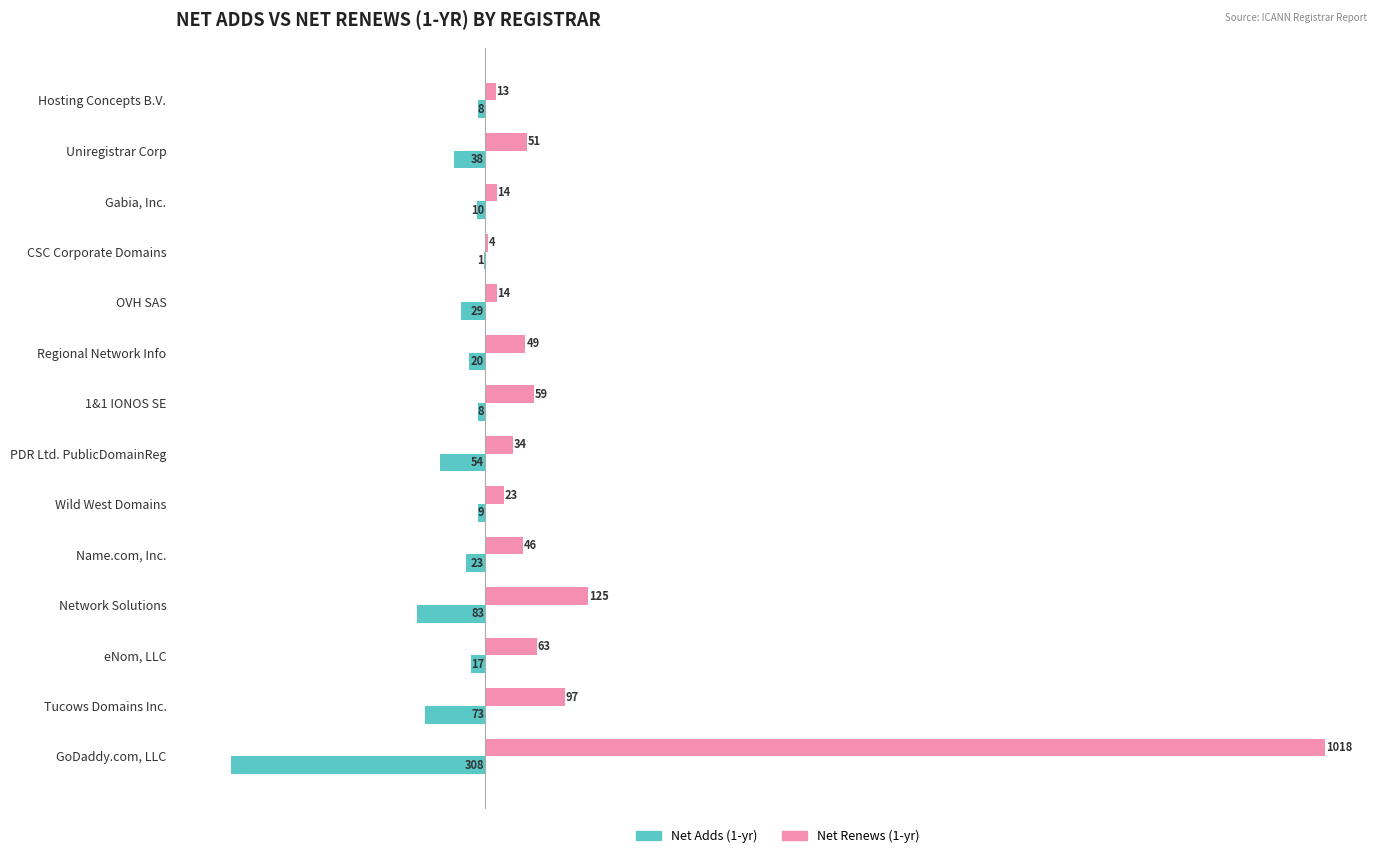

What is the sum of all Net Adds (1-yr) values?

-681